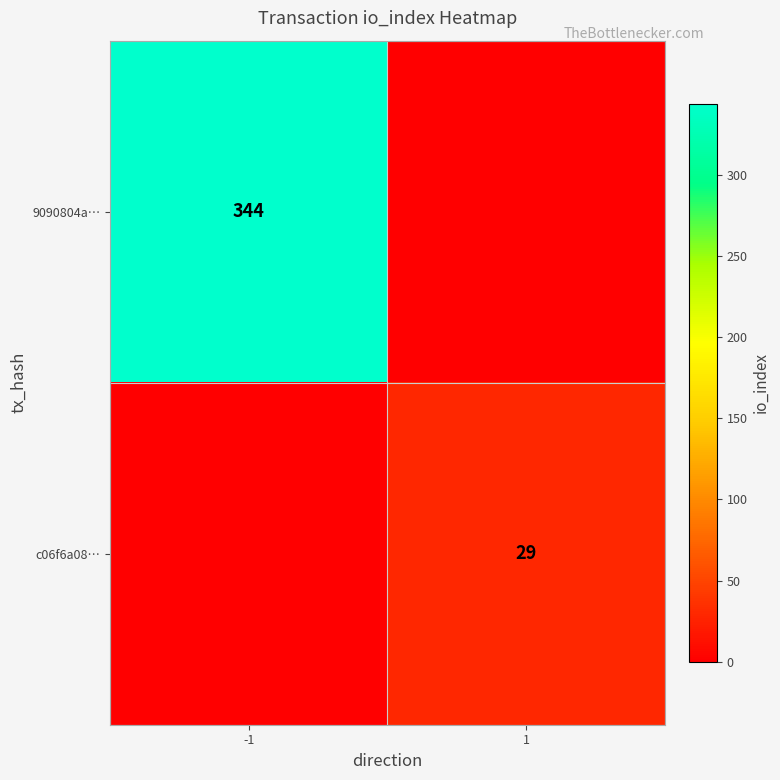

Is it true that 9090804a… equals 344 at -1?

True